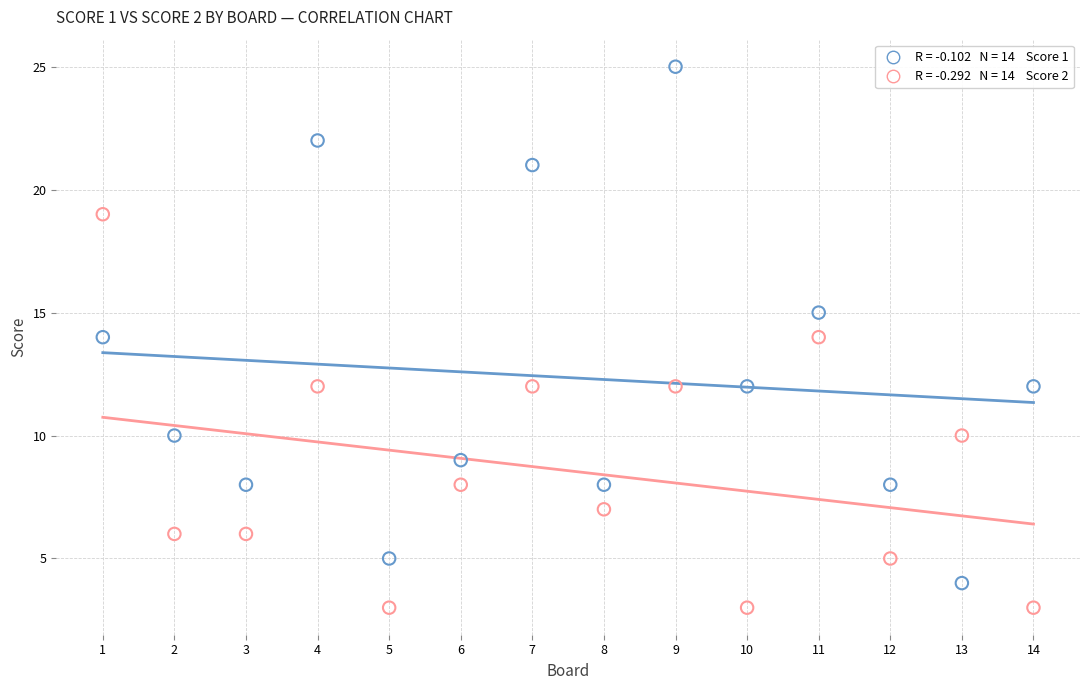

Across all data points, what is the range of X values (max minus min)?

13